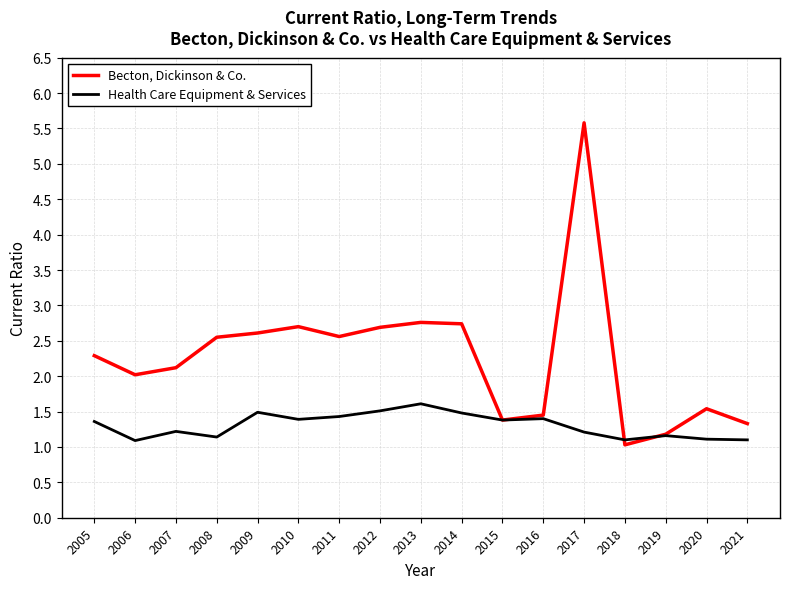

Count the number of data series in this chart.

2